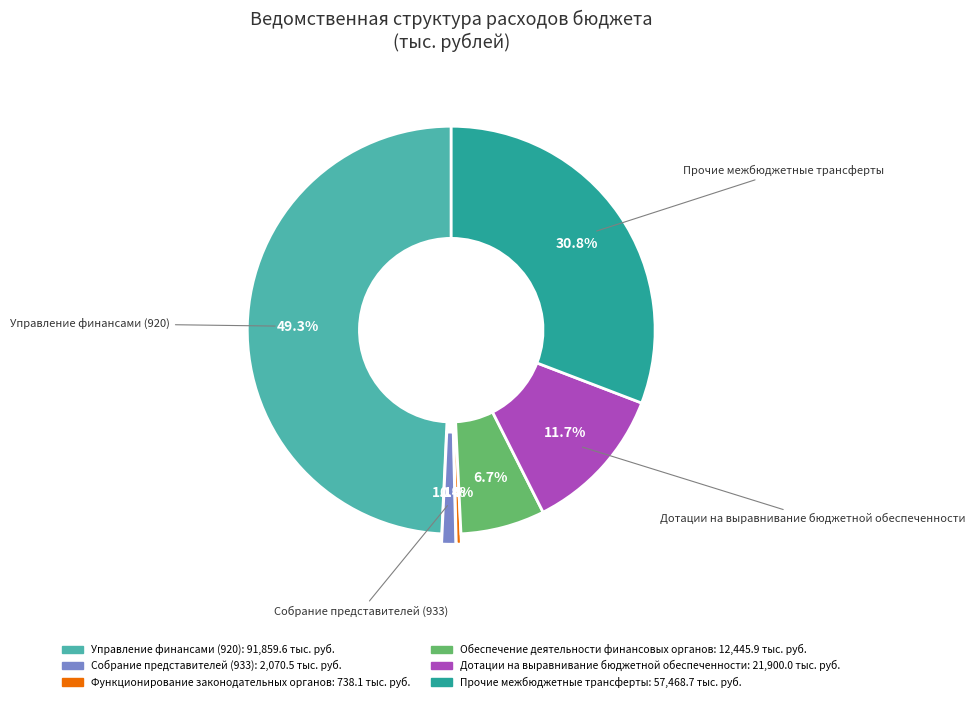

Count the number of slices in the pie.

6